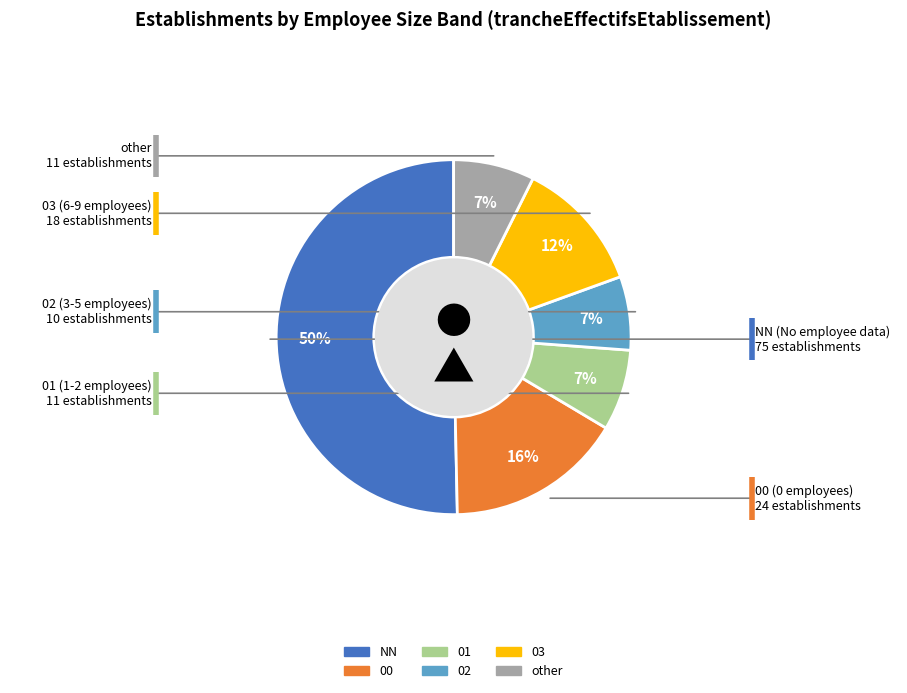

To the nearest percent, what is the average slice percentage?

17%